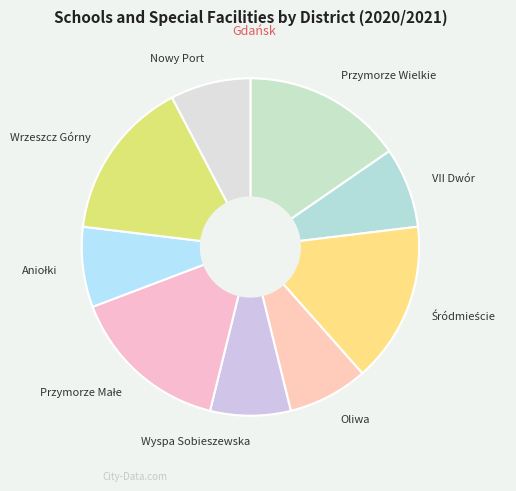

True or false: VII Dwór accounts for 8% of the total.

True